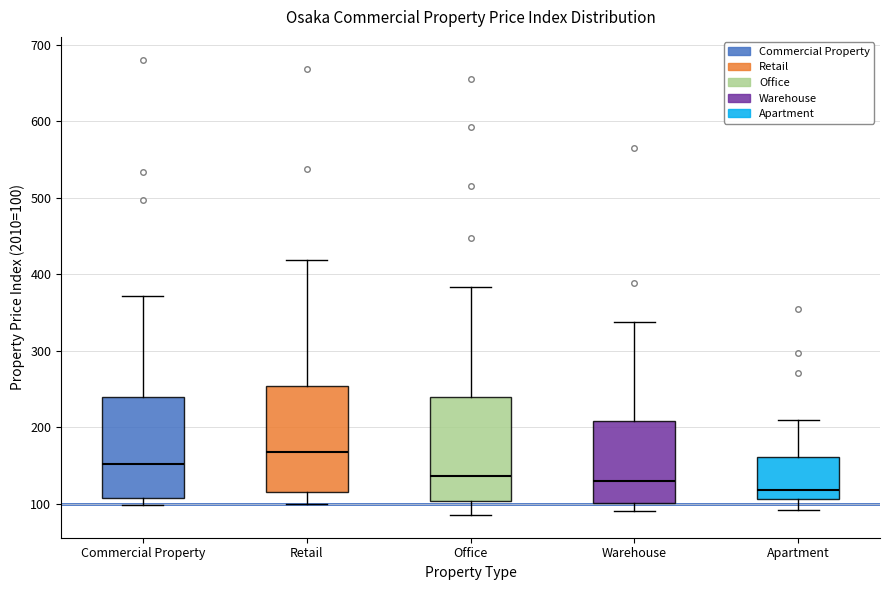

Where does the lower whisker of the box for Warehouse end on the y-axis? The values are not printed on the chart, so give them approximately, as read against the axis.

90